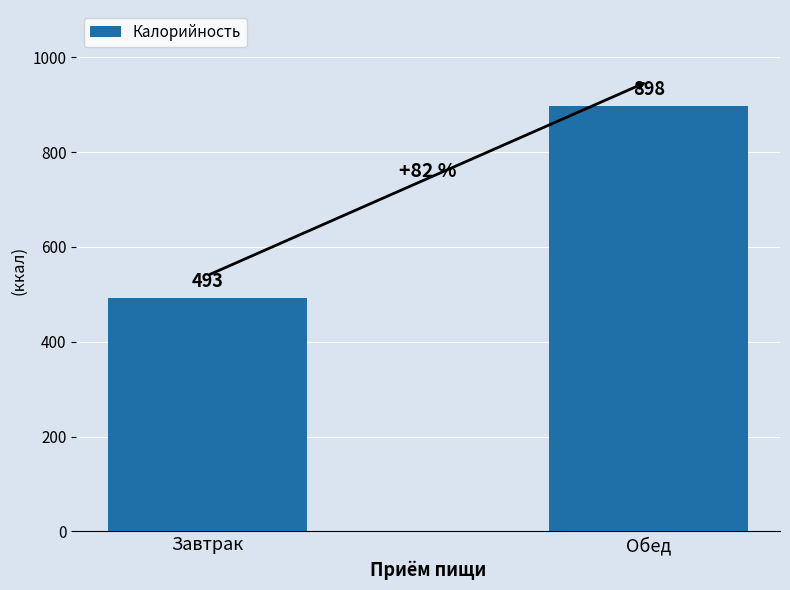

Reading left to right, list all the values displayed in this chart.

493	898